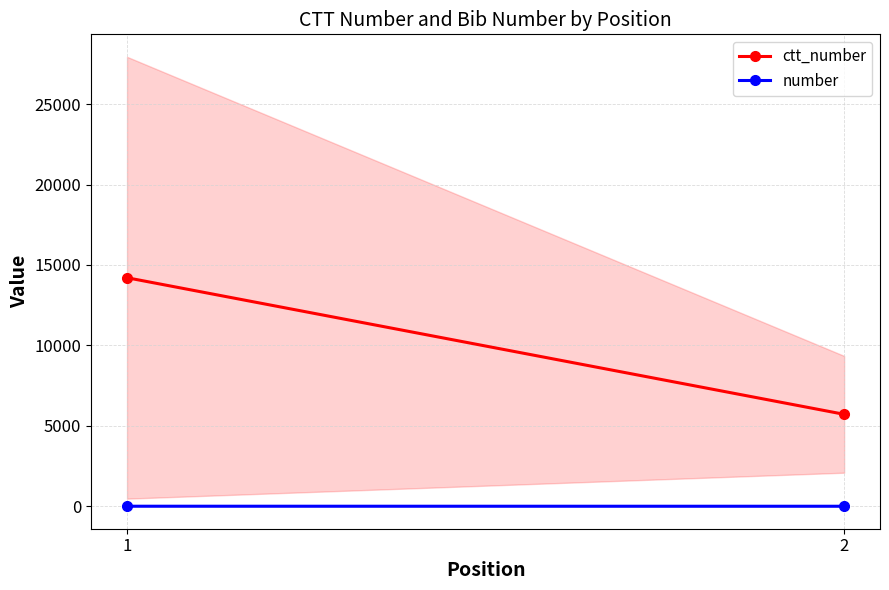

Reading right to left, list all the values displayed in this chart.

ctt_number: 5717.5	14207.5
number: 2.0	4.0